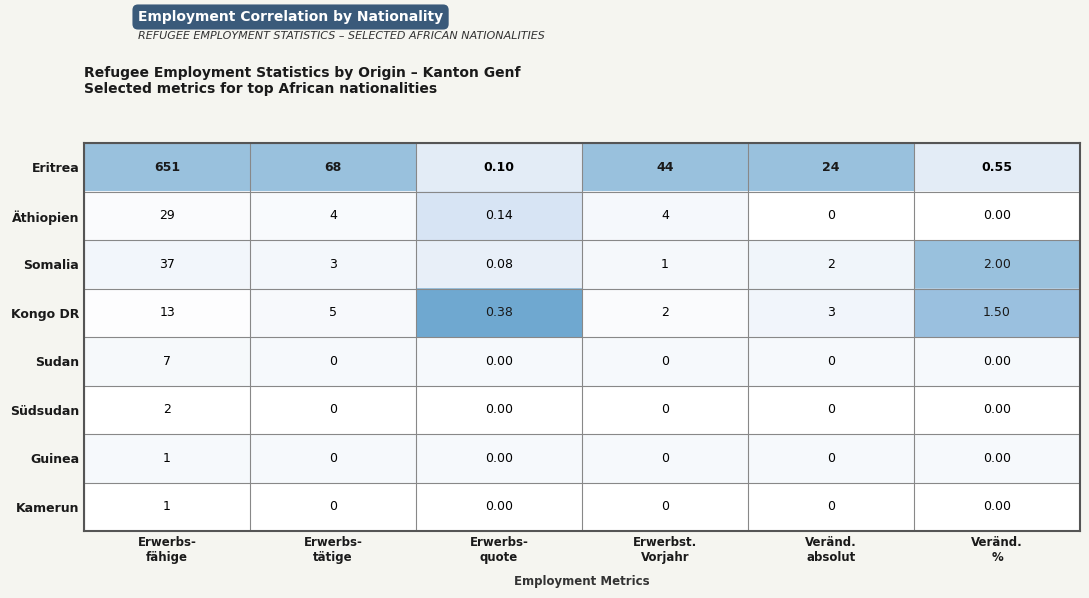

True or false: Südsudan has a value of 0.0 at Erwerbs- fähige.

False